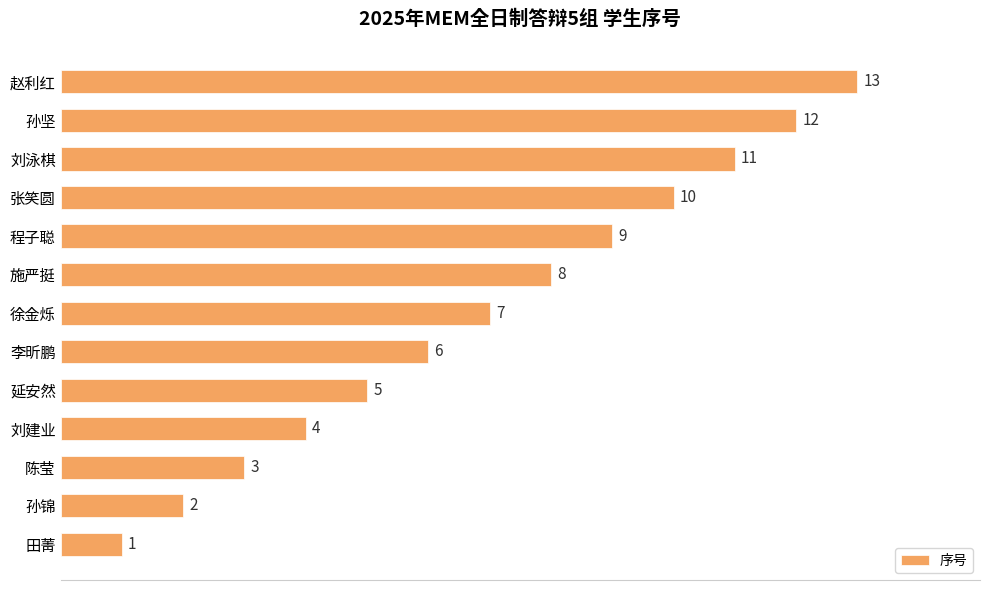

What is the difference between the maximum and minimum values?

12